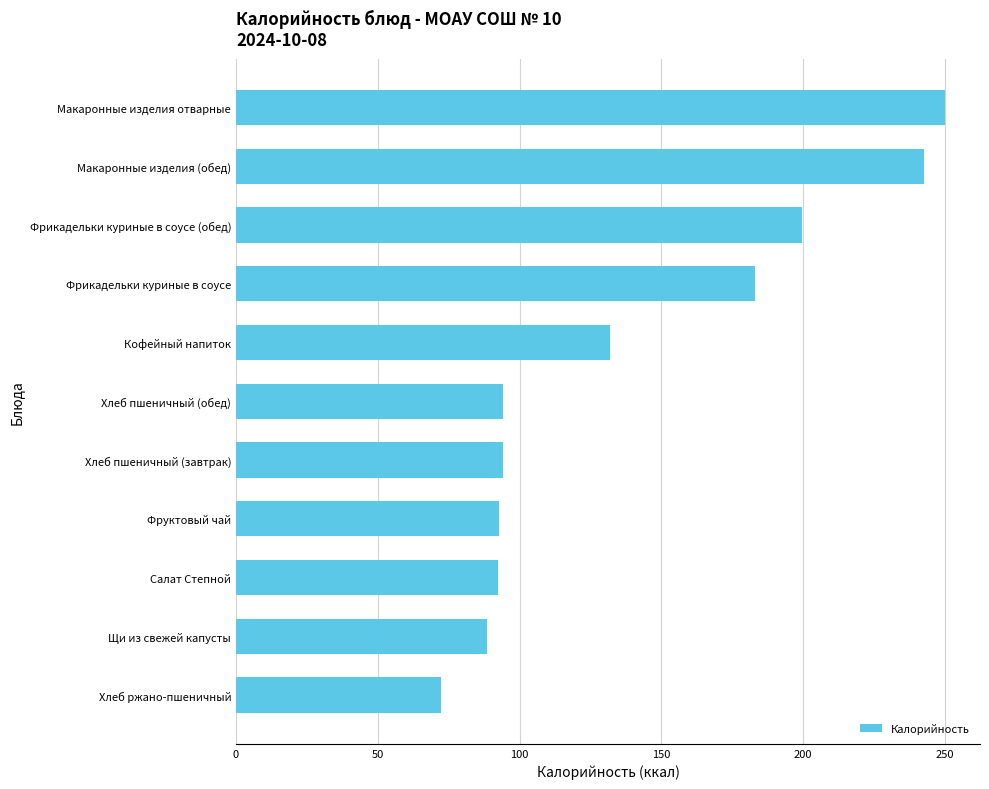

What is the value of the 9th bar from the top?

92.4